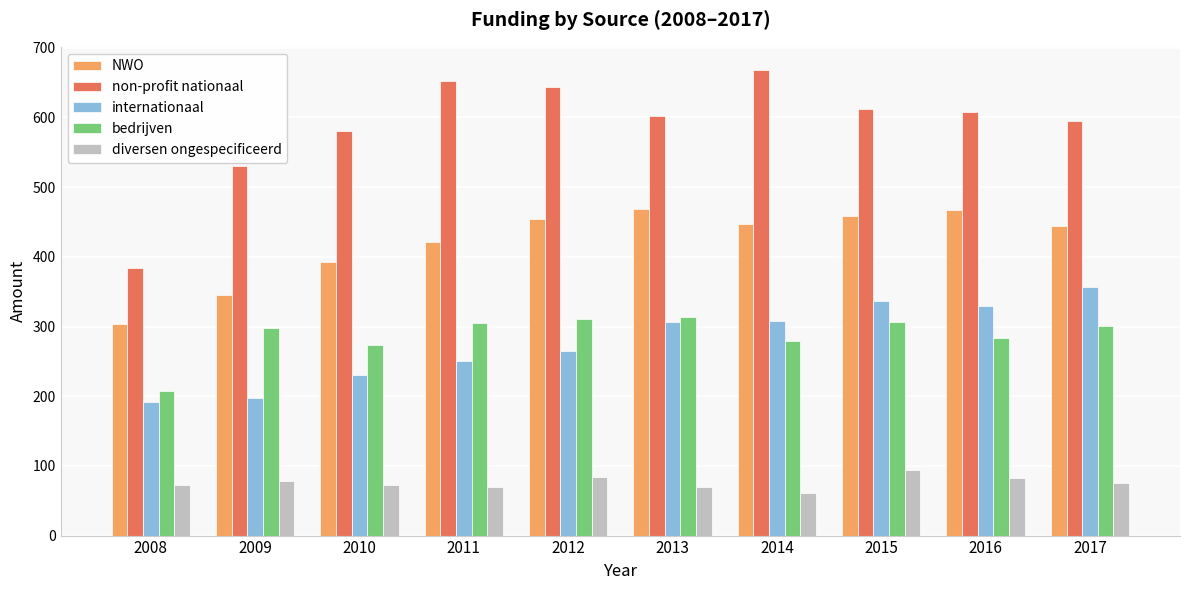

Is the value of diversen ongespecificeerd at 2015 greater than the value of non-profit nationaal at 2012?

No